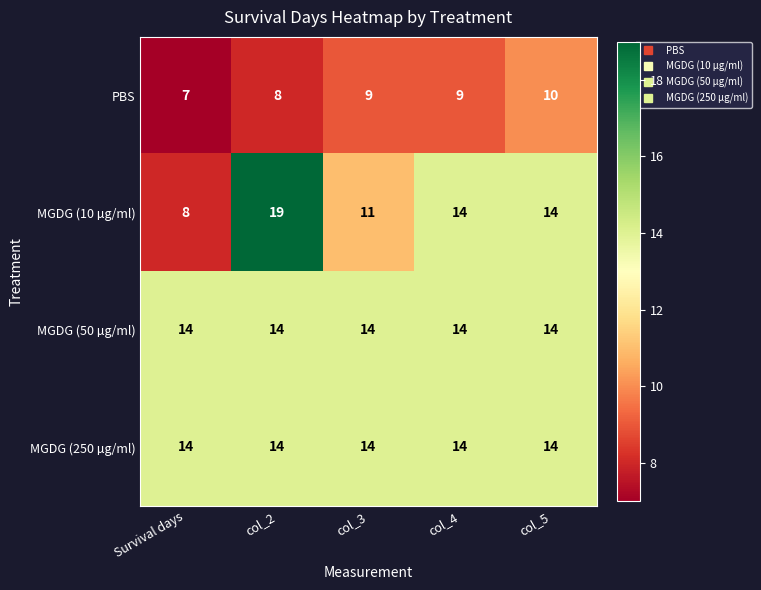

What is the total value across all series at col_4?

51